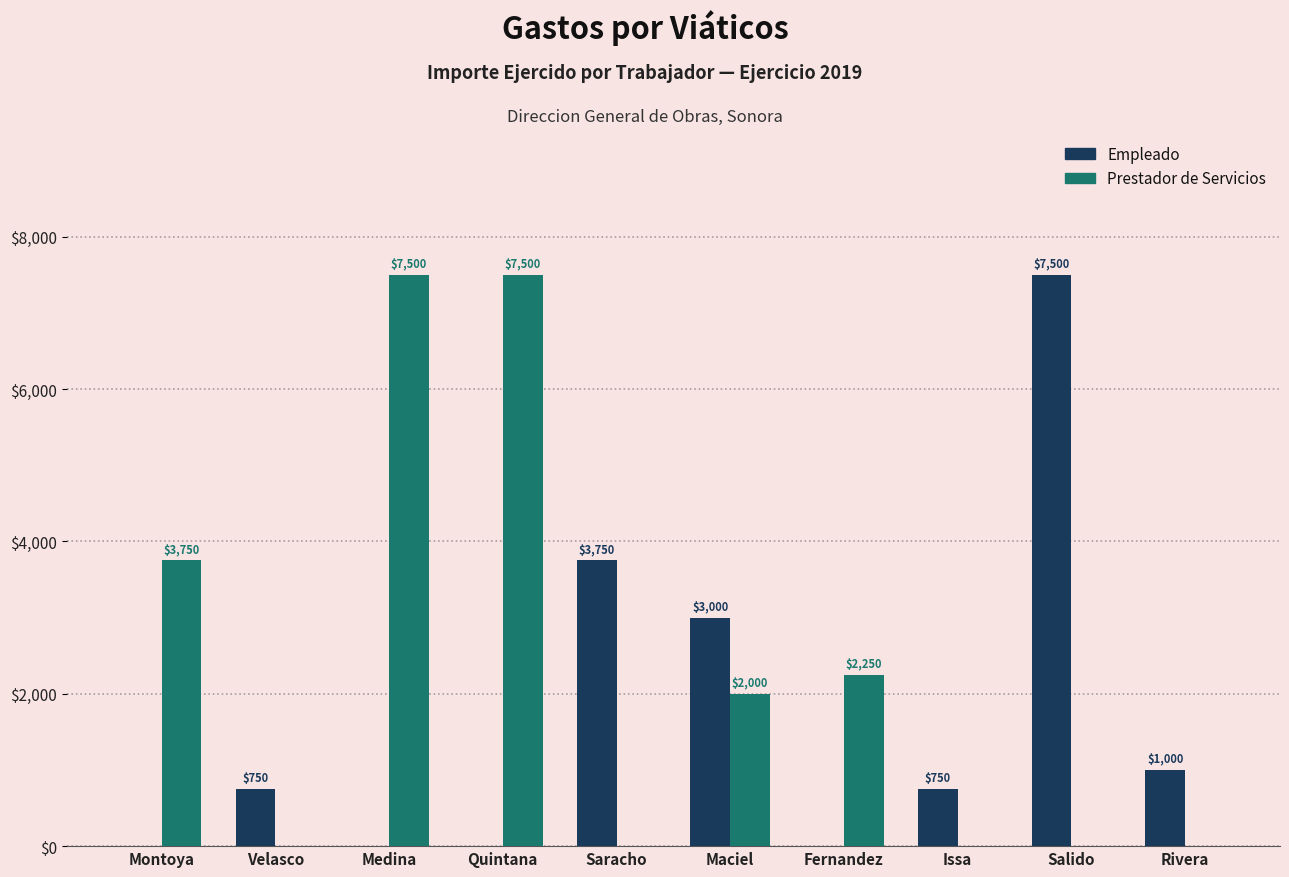

What is the total value across all series at Salido?

7500